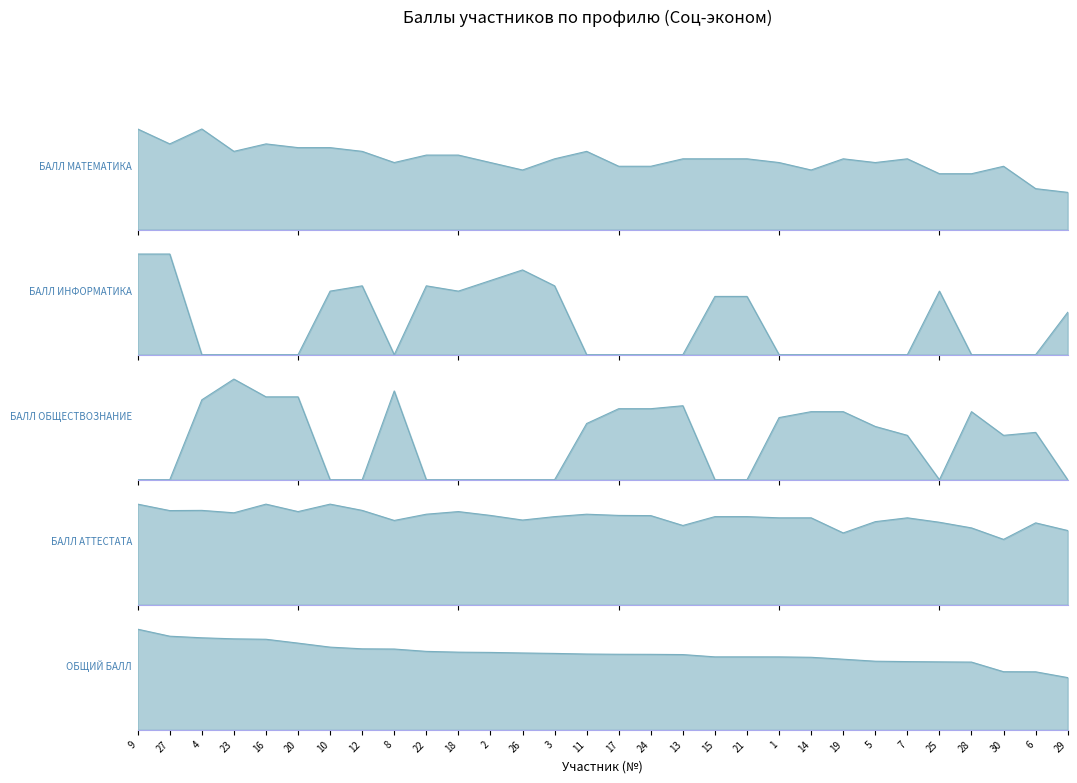

How many positive values does the БАЛЛ ИНФОРМАТИКА series have?

13